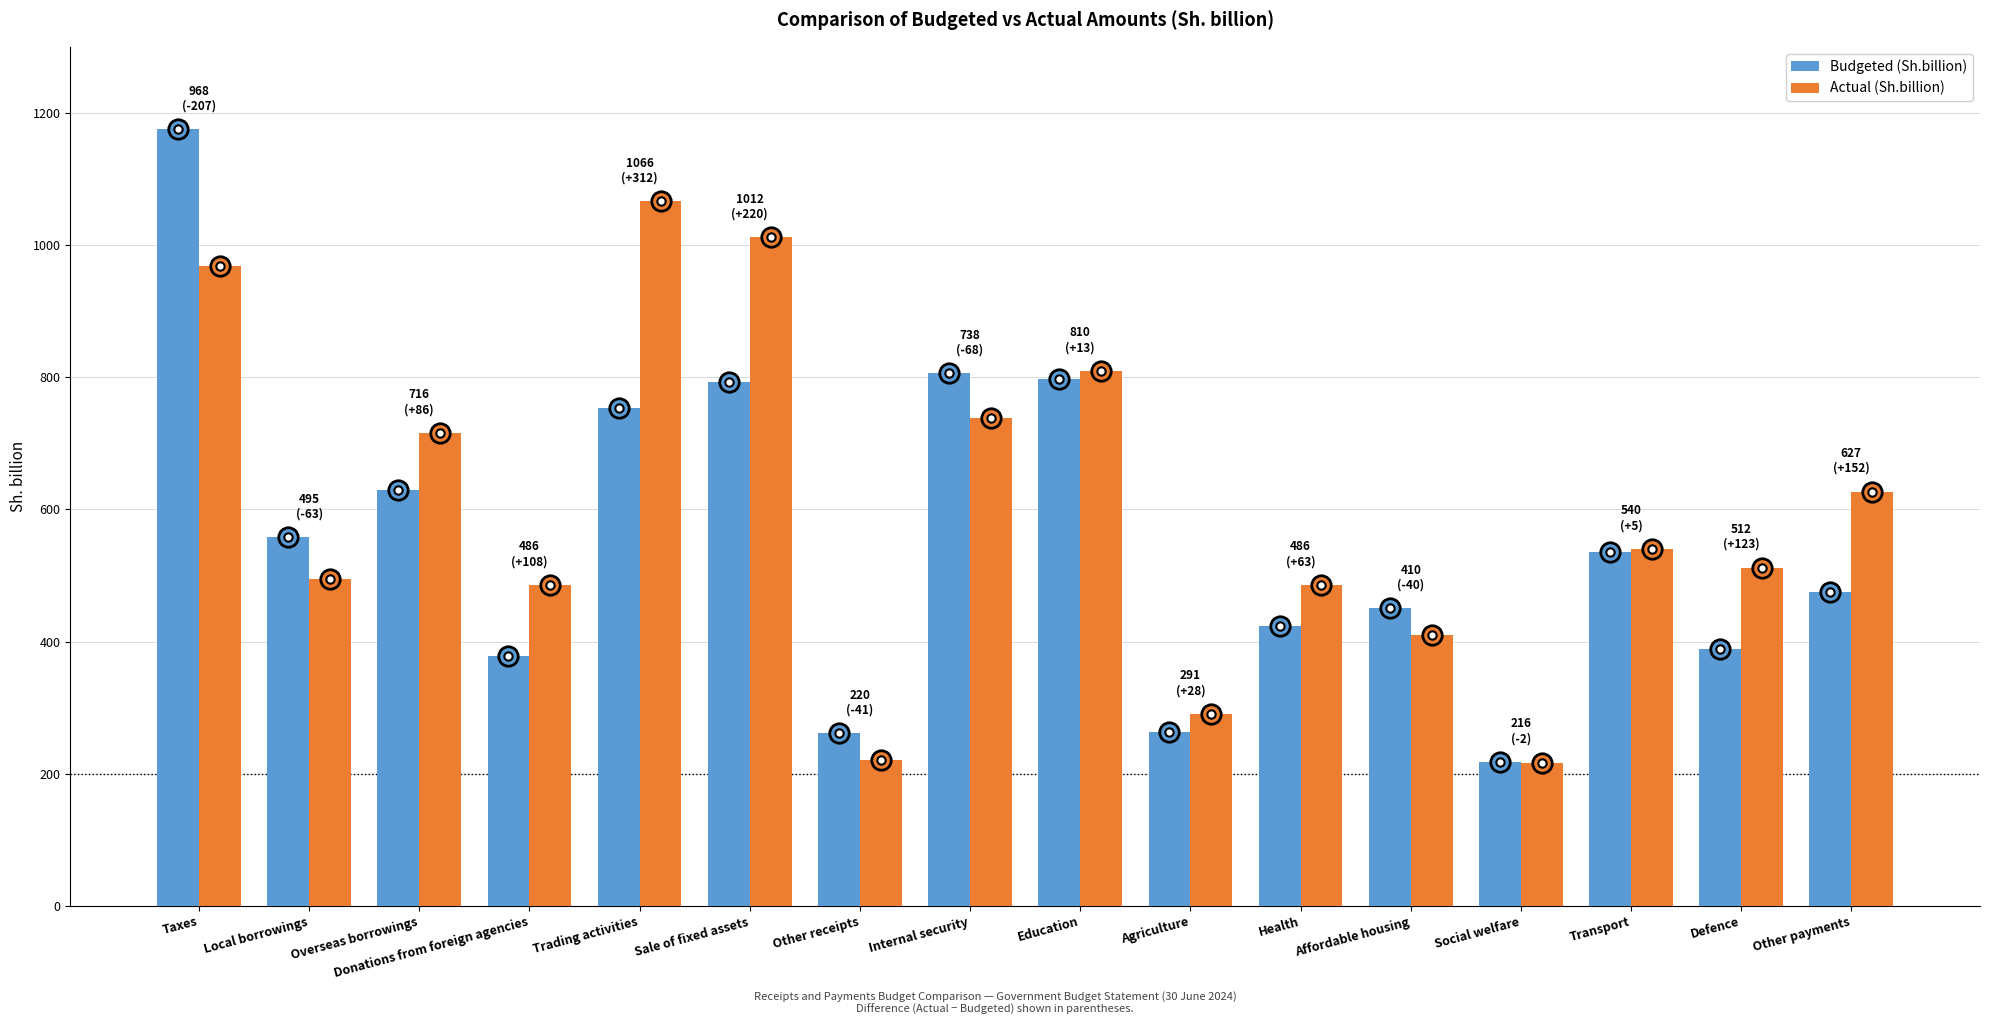

Which series has the widest spread of values?

Budgeted (Sh.billion)